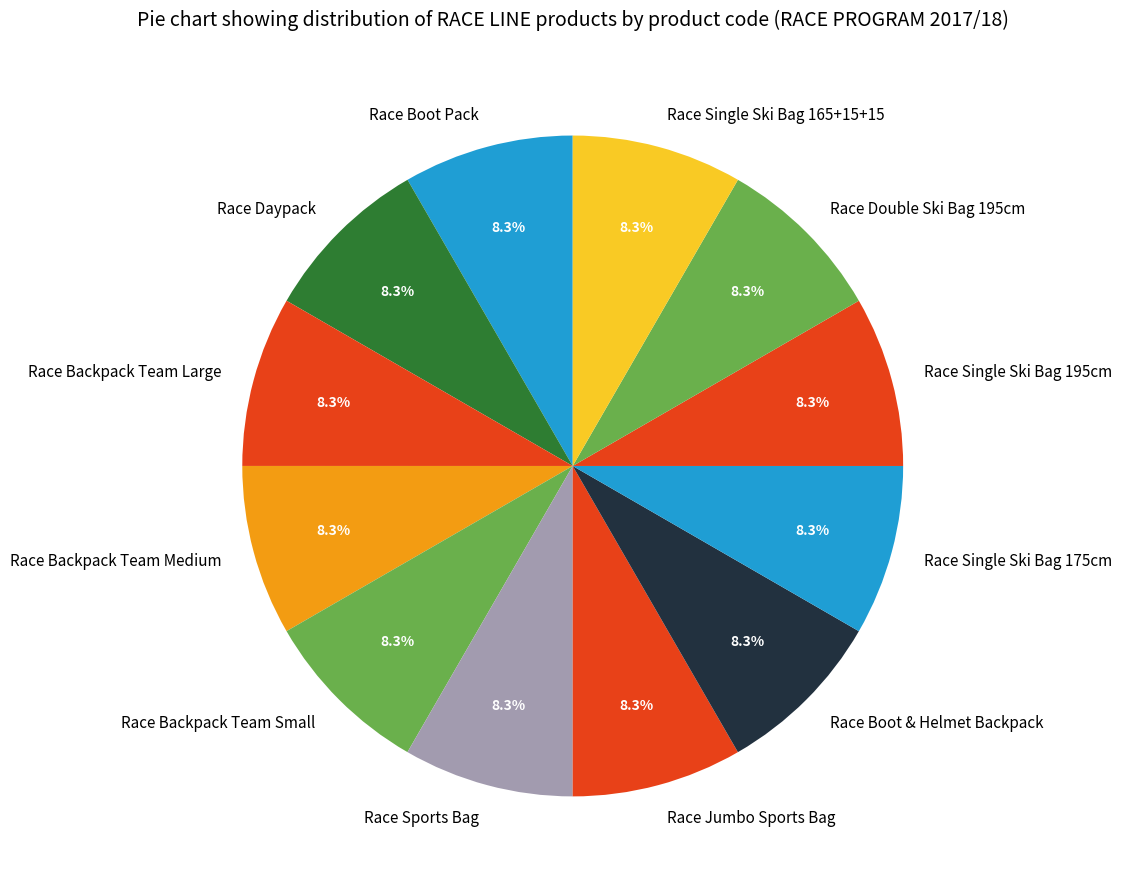

Is there any slice that represents more than half of the pie?

No